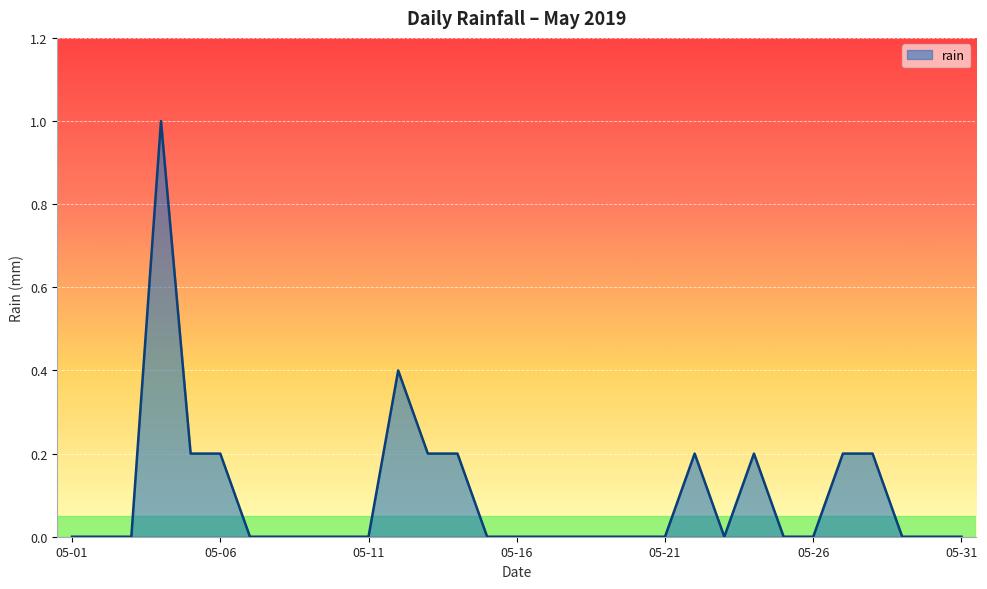

What is the greatest value displayed?

1.0